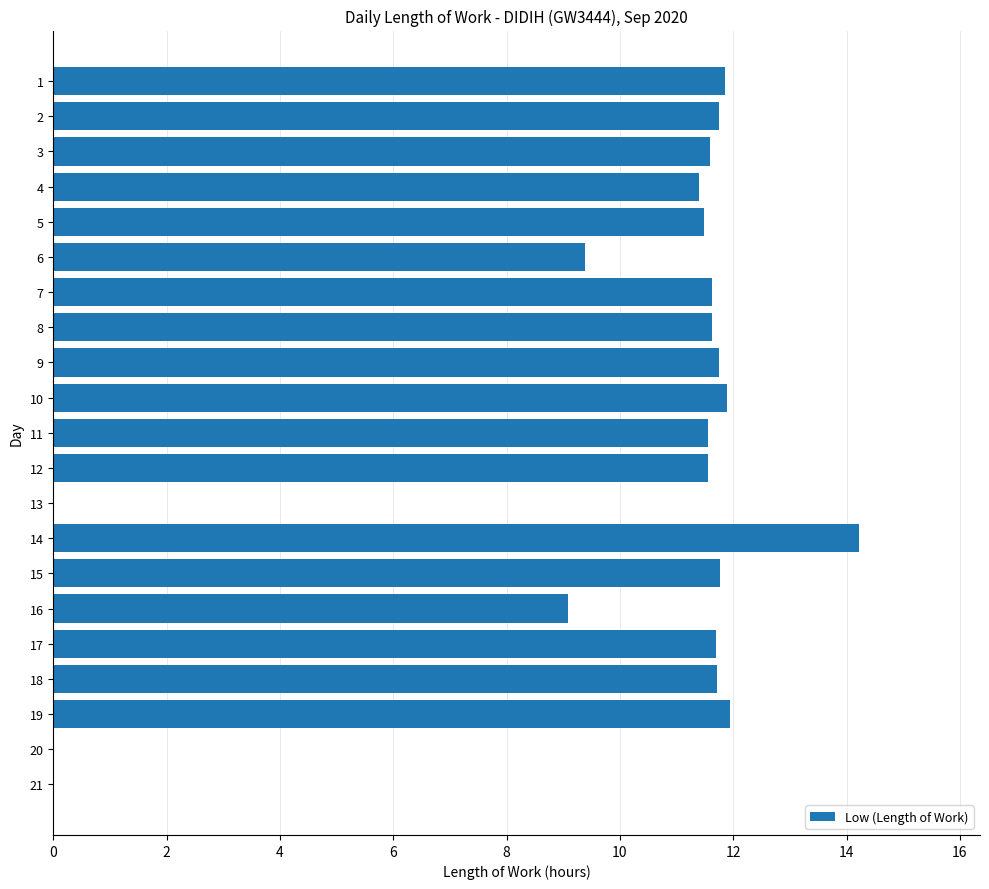

Count the number of data series in this chart.

1